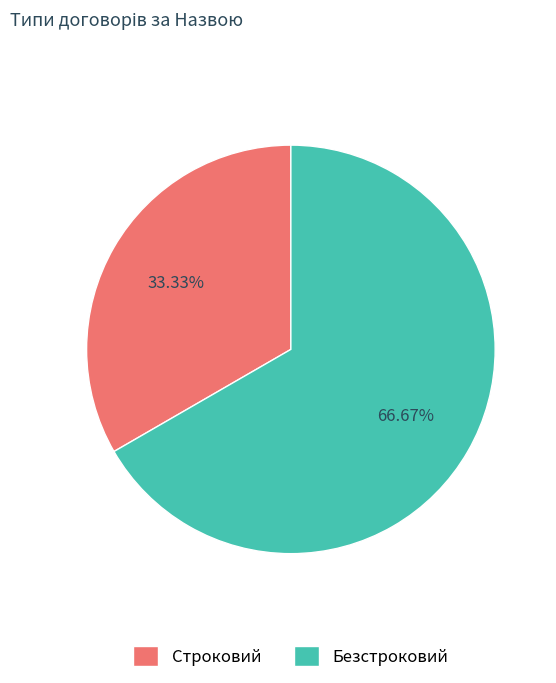

Count the number of slices in the pie.

2